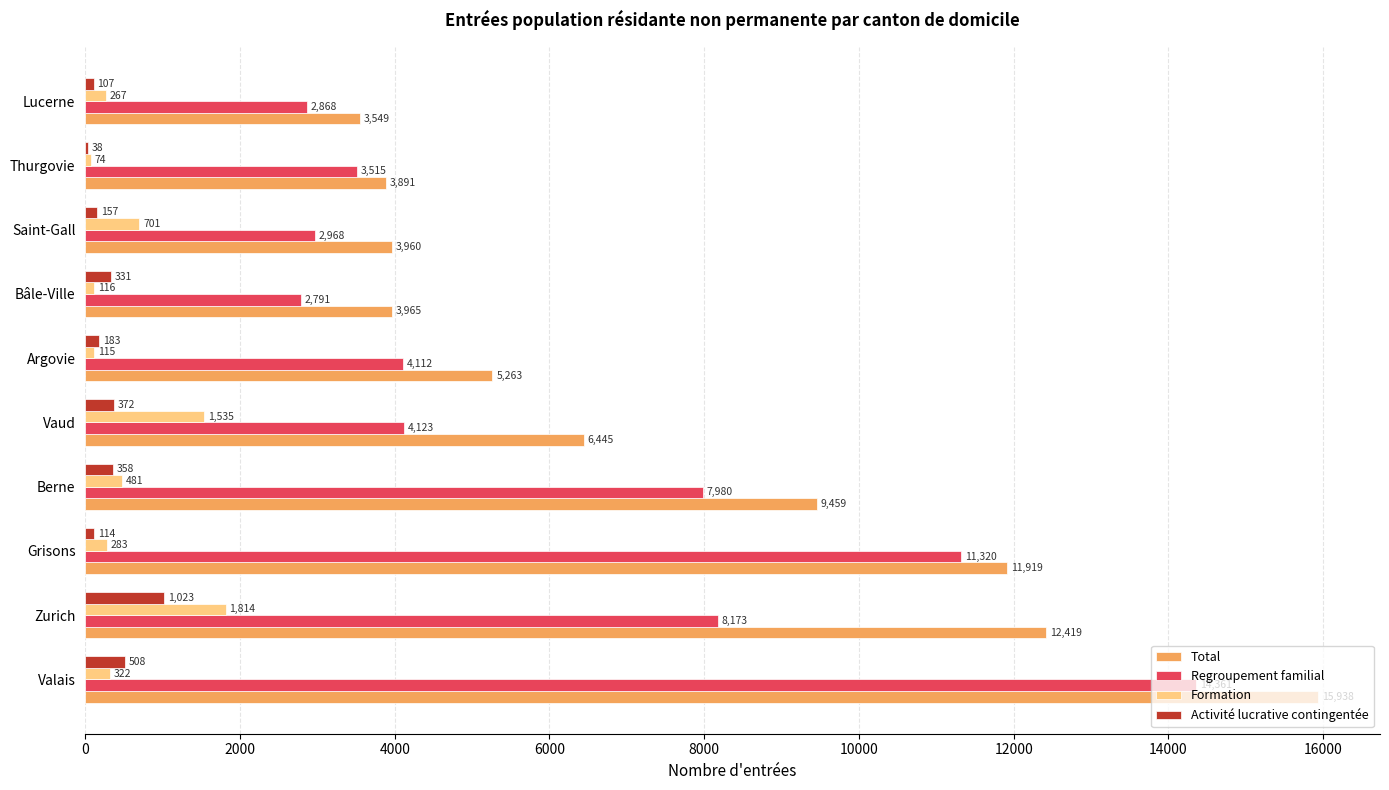

Which series has the largest total across all categories?

Total